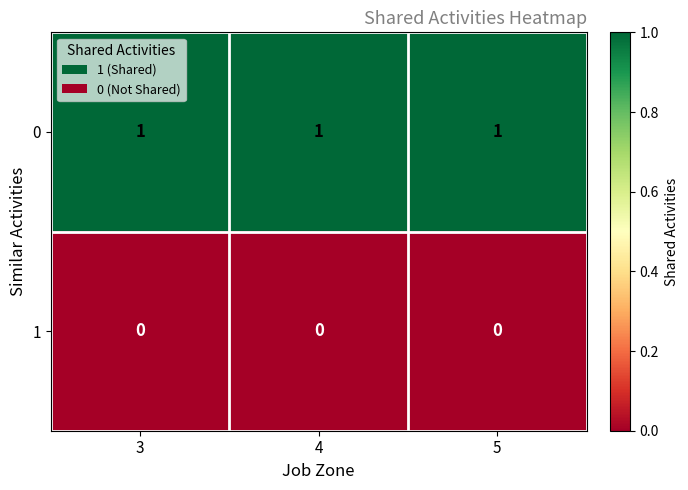

What is the greatest value displayed?

1